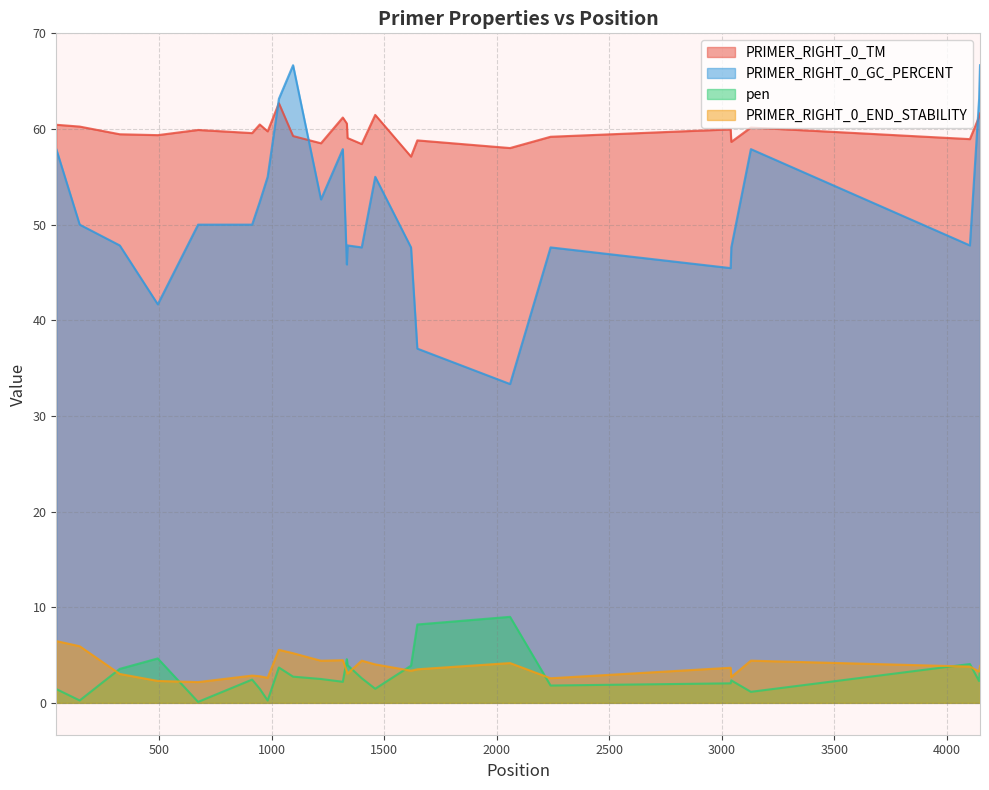

Count the number of categories in the chart.

26